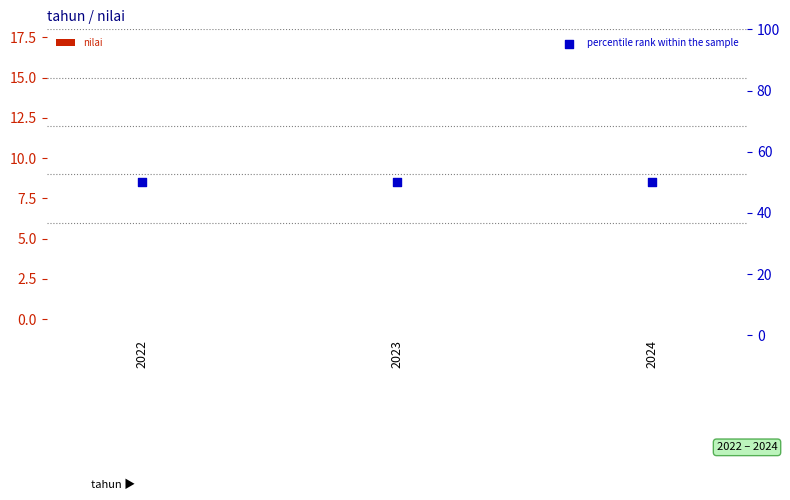

At which category is the sum across all series the highest?

2022